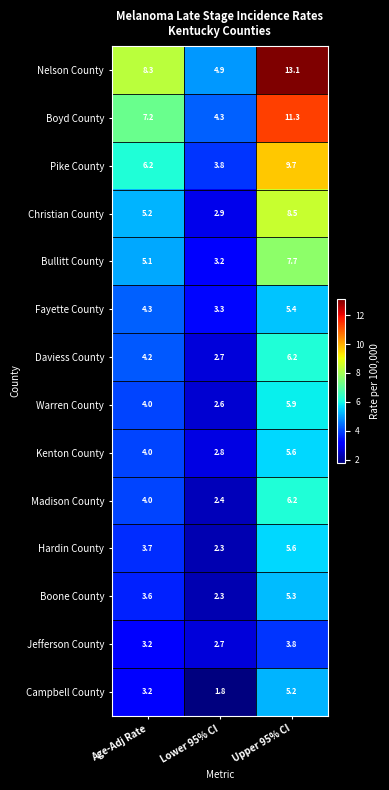

What is the total value across all series at Upper 95% CI?

99.5